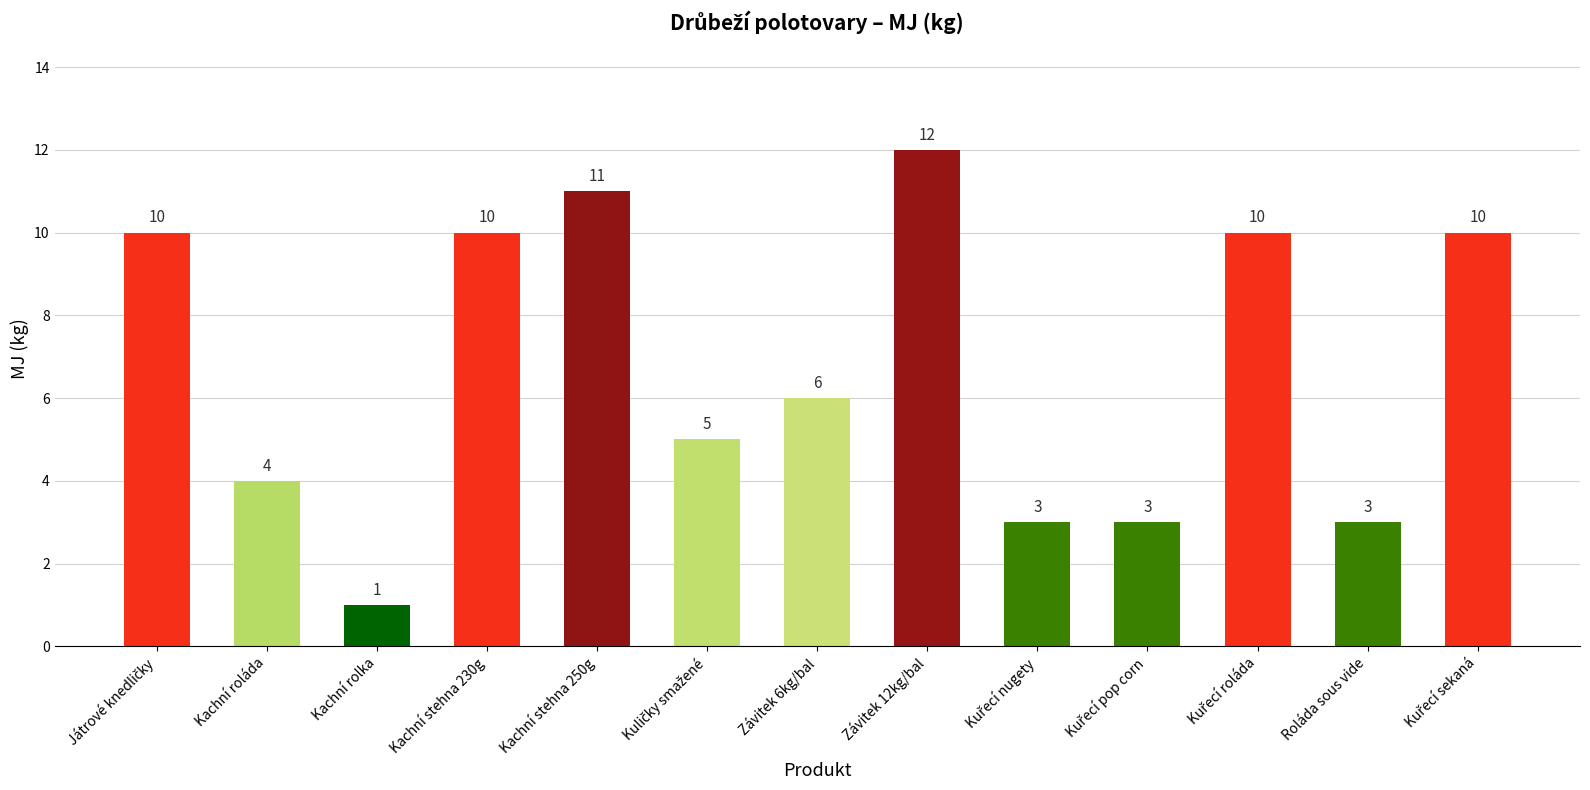

What is the ratio of the value at Kachní roláda to the value at Závitek 6kg/bal?

0.7